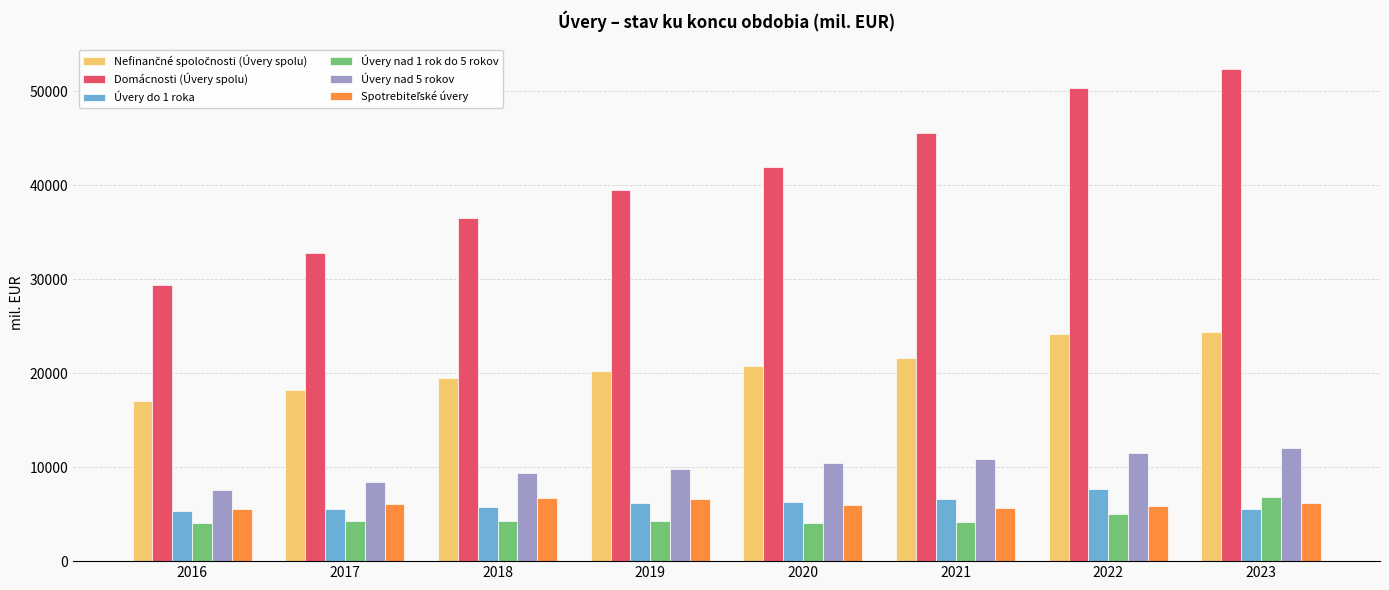

True or false: Úvery do 1 roka has a value of 5556.0 at 2017.

True